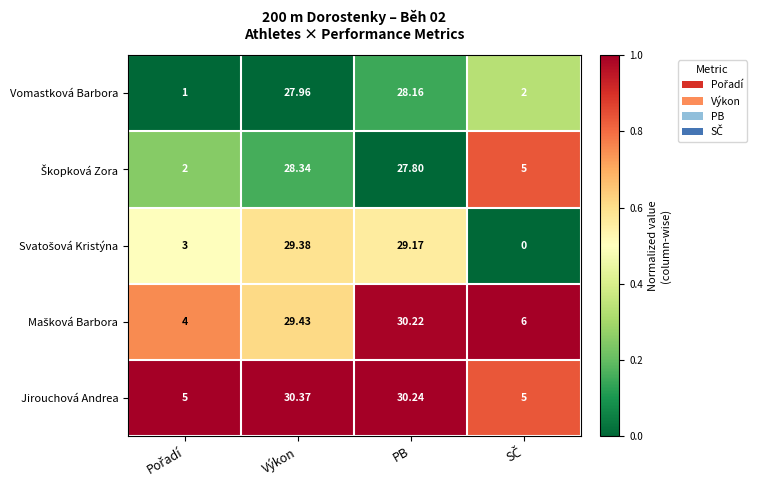

At which category is the sum across all series the highest?

PB